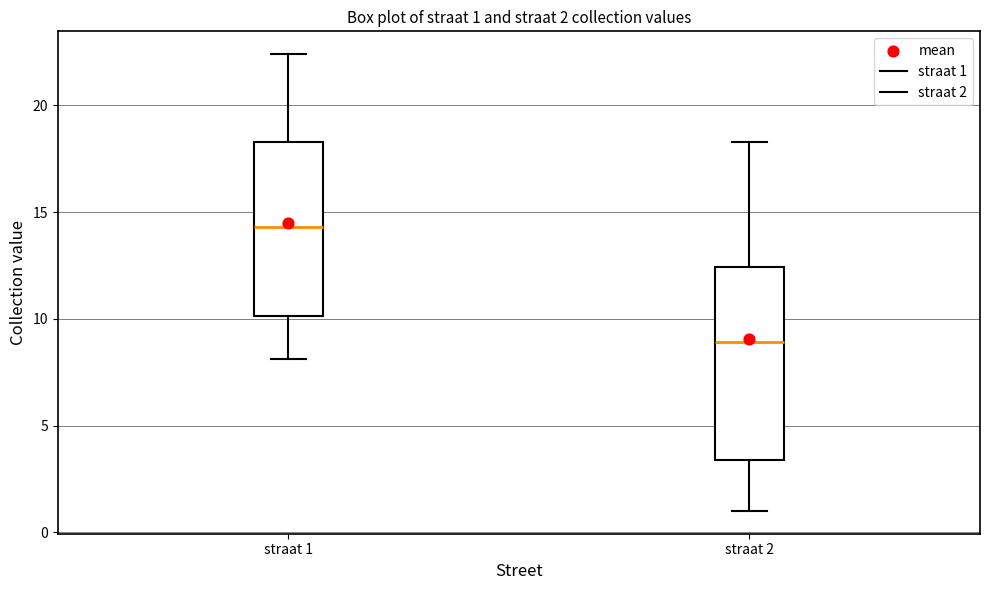

Which box has the highest median line?

straat 1